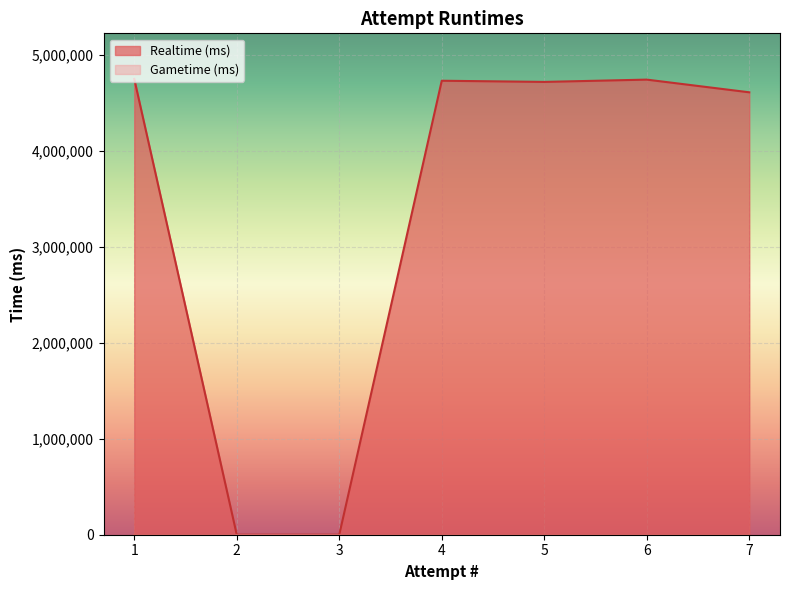

Which series has the largest range (max minus min)?

Realtime (ms)